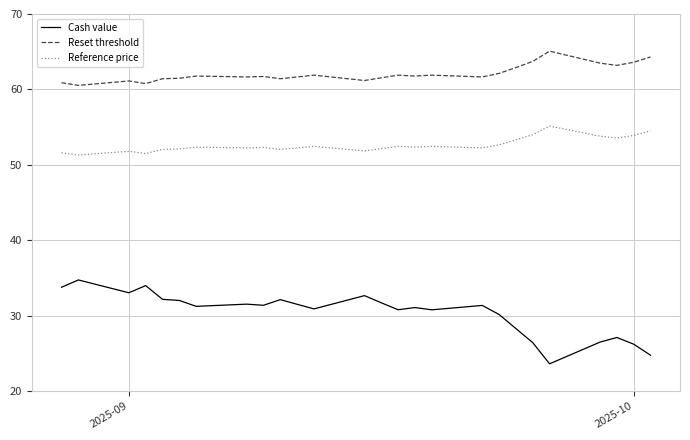

What is the sum of all Reference price values?

2048.7